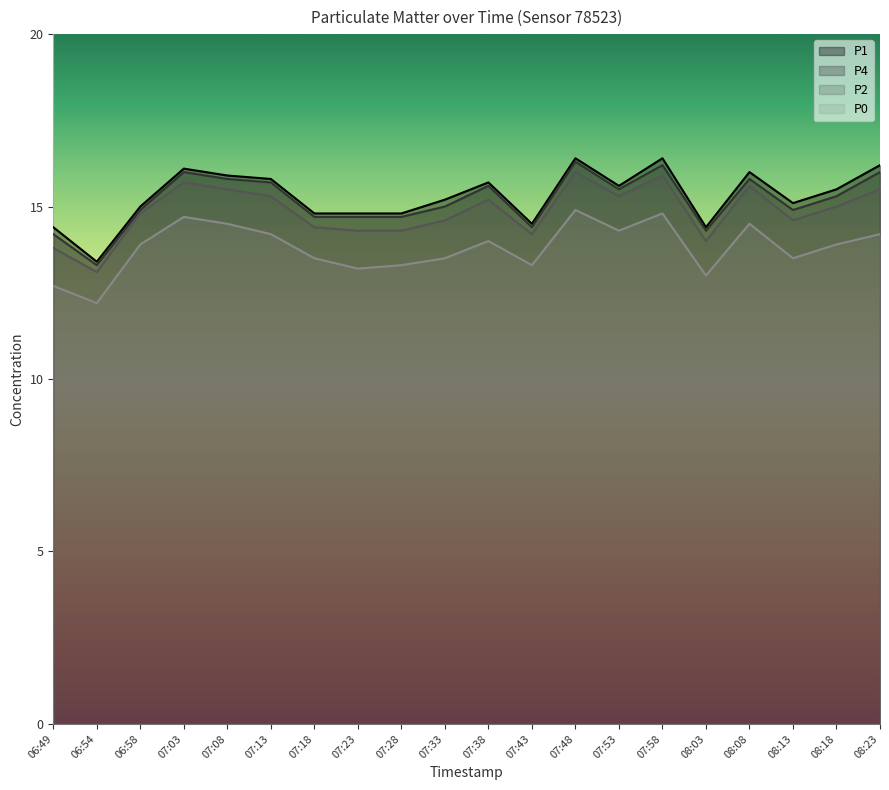

What is the label of the 7th point from the left?

07:18